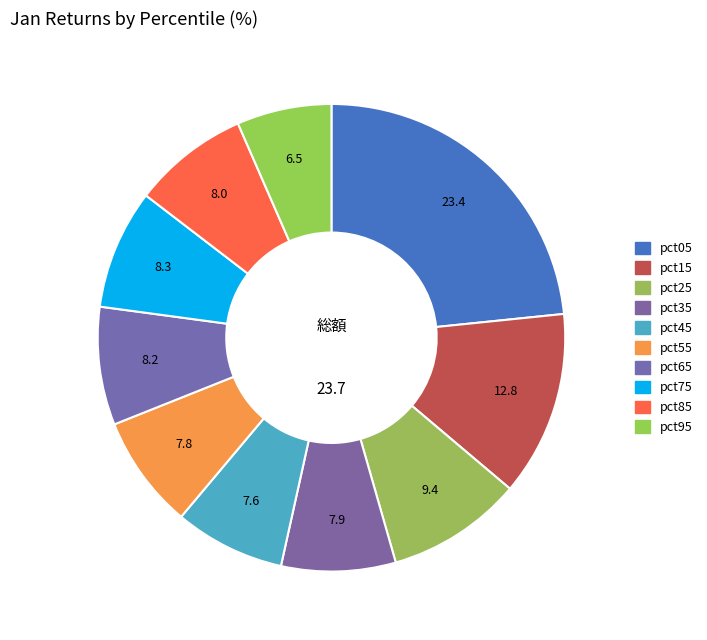

How many segments does this pie chart have?

10